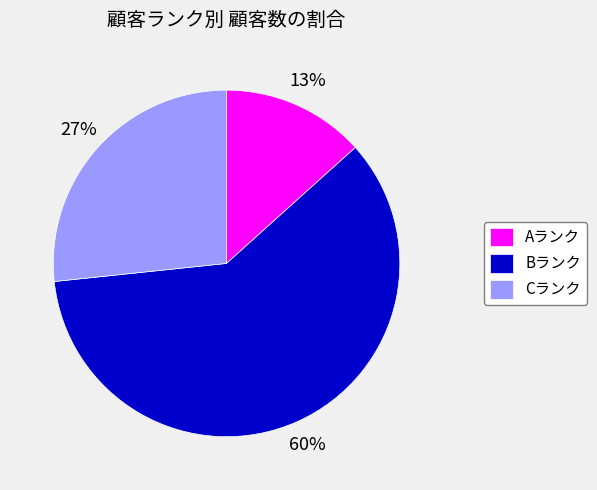

Count the number of slices in the pie.

3